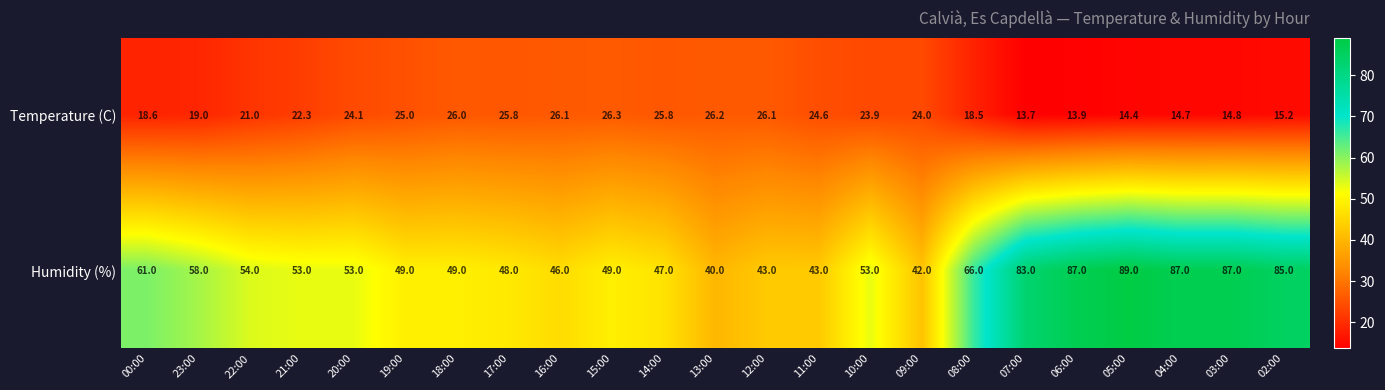

Is it true that Temperature (C) equals 36.6 at 11:00?

False